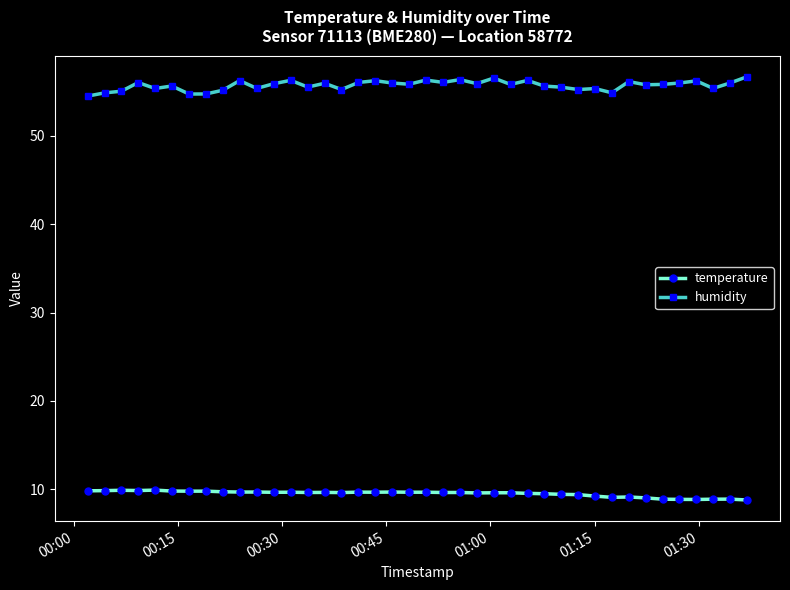

True or false: humidity and temperature intersect in this chart.

False